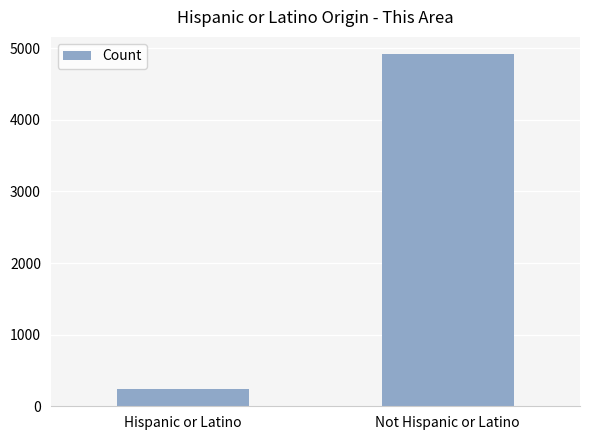

What is the difference between the values at Not Hispanic or Latino and Hispanic or Latino?

4671